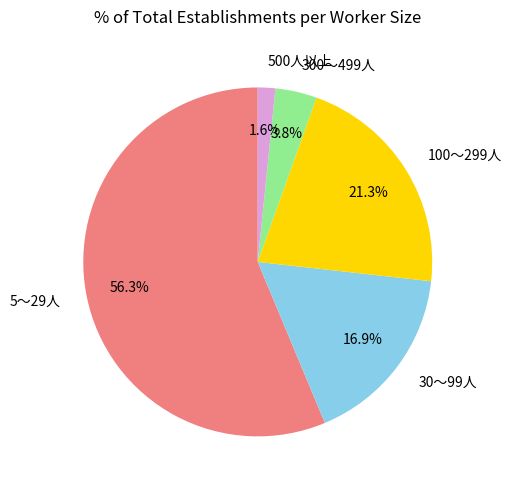

True or false: 30～99人 accounts for 28% of the total.

False